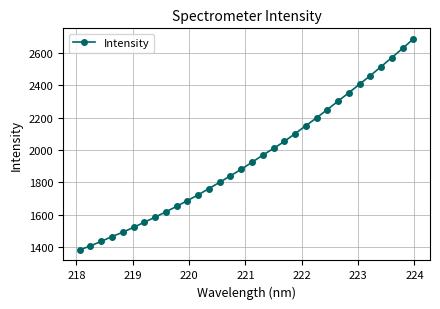

Does the chart display data point markers on the line(s)?

Yes